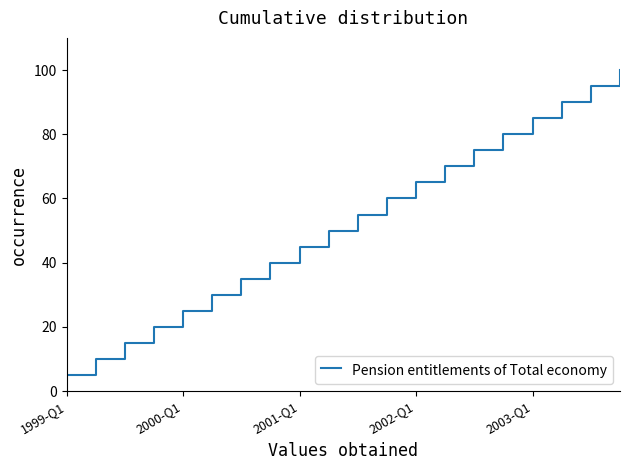

What is the maximum value shown in the chart?

100.0